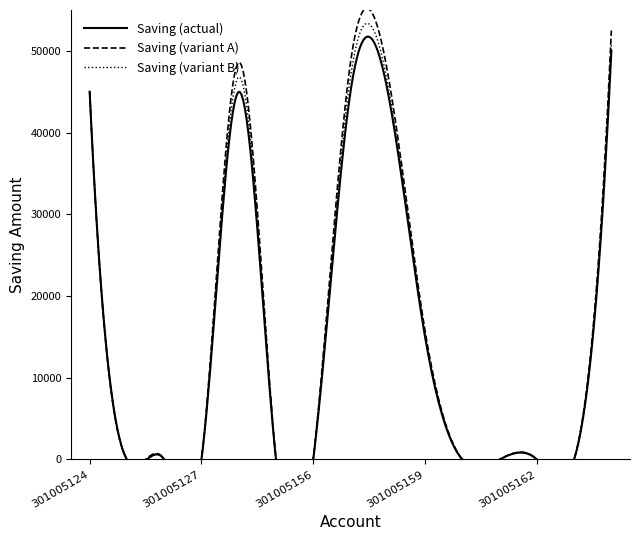

What position from the right is 301005127?

12